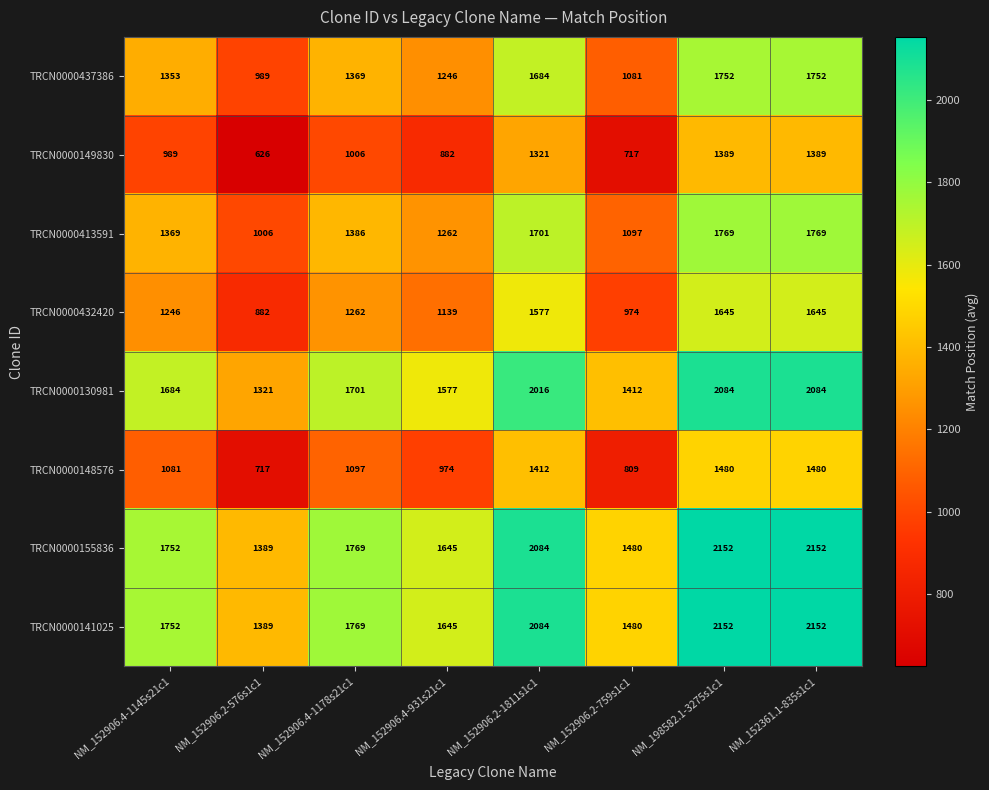

What is the maximum value shown in the chart?

2152